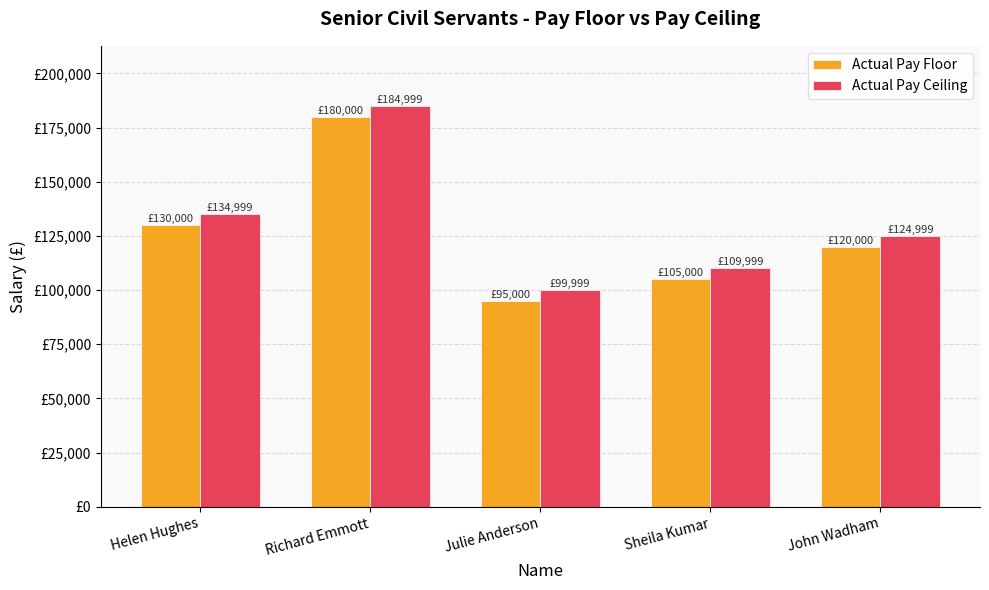

Between Richard Emmott and Julie Anderson, which series saw the biggest shift?

Actual Pay Floor